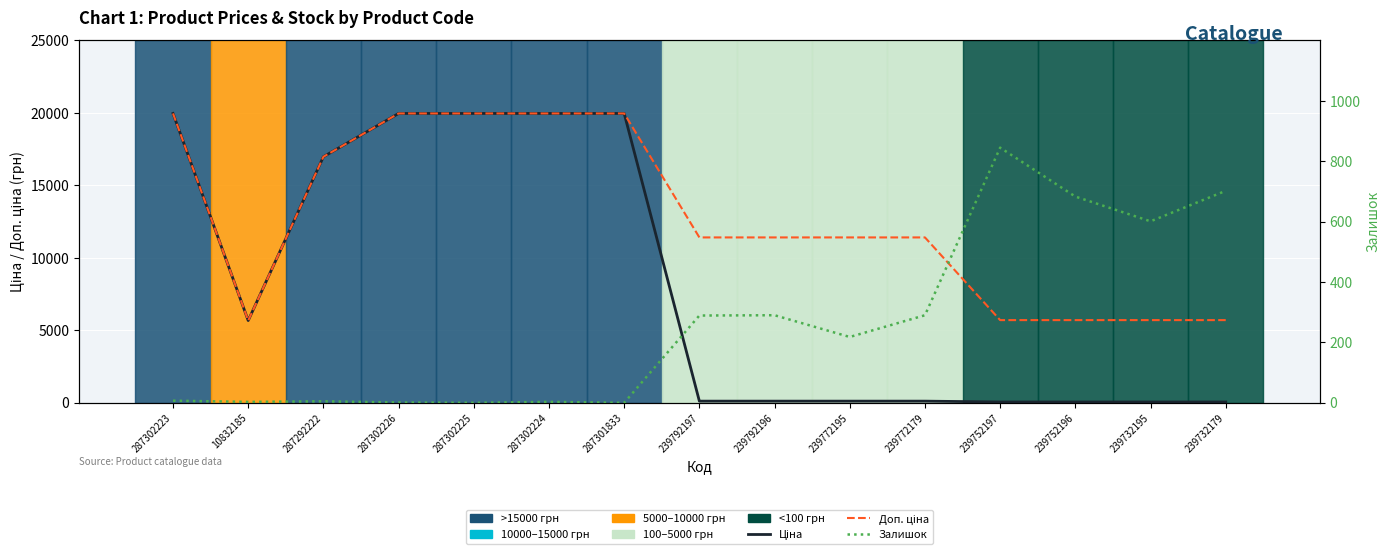

Reading left to right, transcribe all the data shown in this chart.

Ціна: 19964.2	5673.8	16976.3	19964.2	19964.2	19964.2	19964.2	114.1	114.1	114.1	114.1	57.0	57.0	57.0	57.0
Доп. ціна: 19964.2	5673.8	16976.3	19964.2	19964.2	19964.2	19964.2	11410.0	11410.0	11410.0	11410.0	5705.0	5705.0	5705.0	5705.0
Залишок: 7.0	3.0	5.0	1.0	0.0	3.0	0.0	289.0	290.0	218.0	290.0	845.0	683.0	601.0	702.0